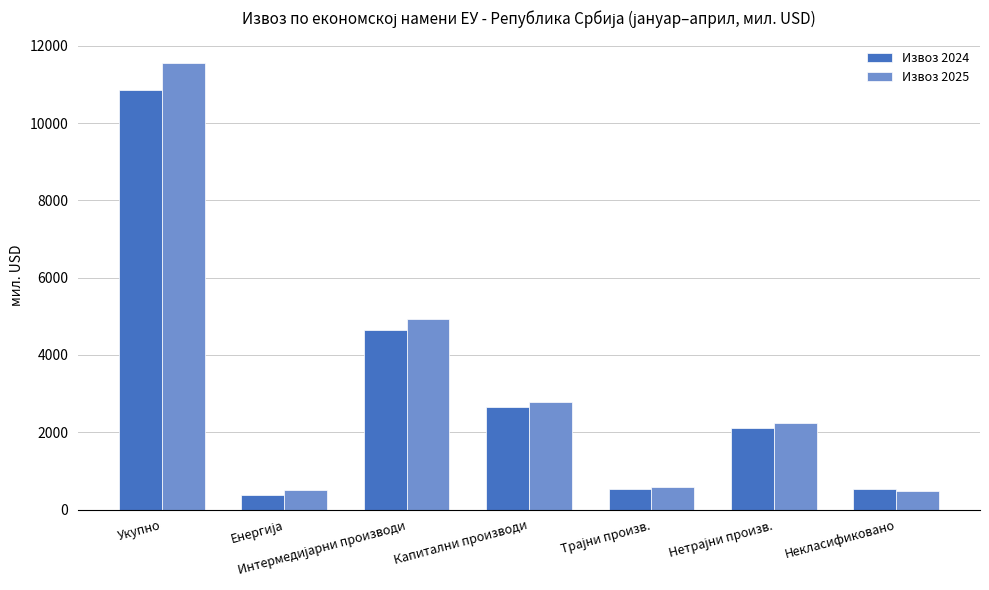

What is the difference between the maximum and second lowest values in the Извоз 2025 series?

11044.0